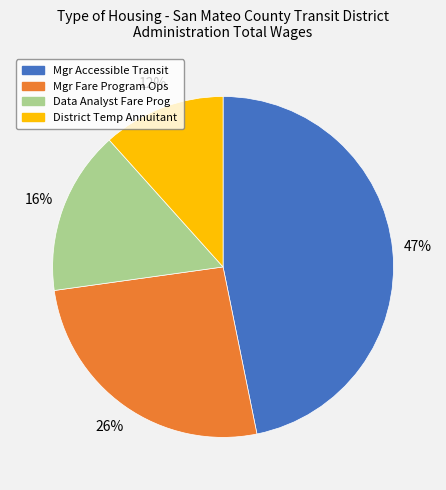

Is there a majority slice in this chart?

No